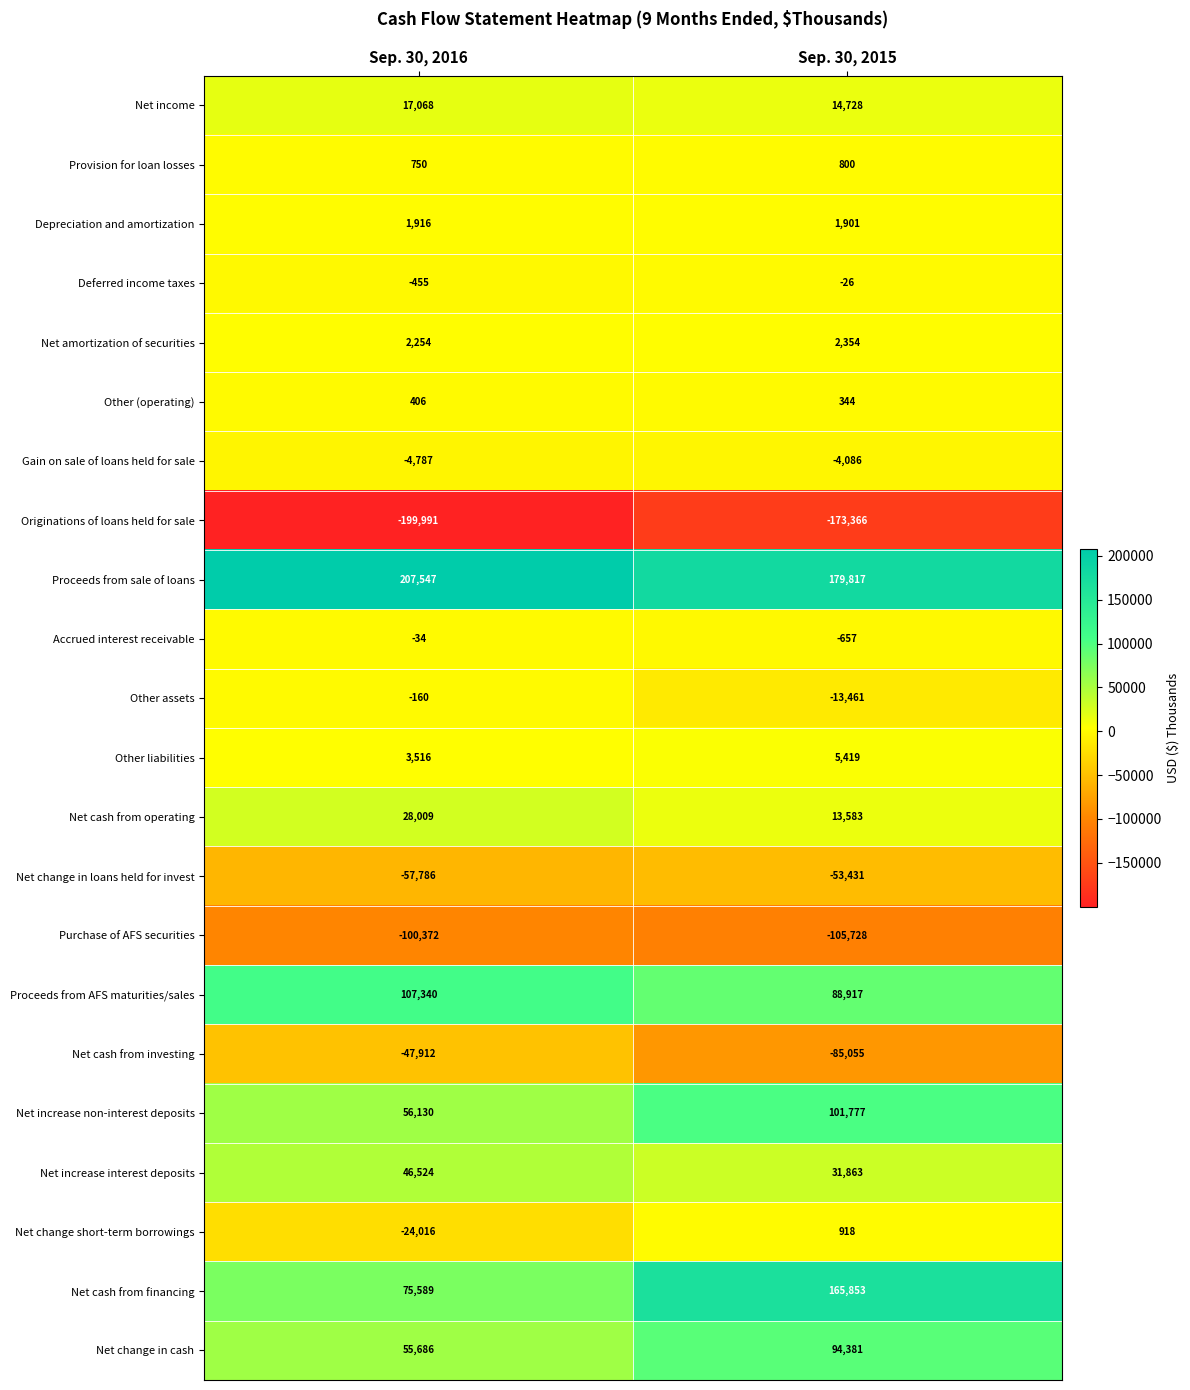

What is the total value across all series at Sep. 30, 2015?

266845